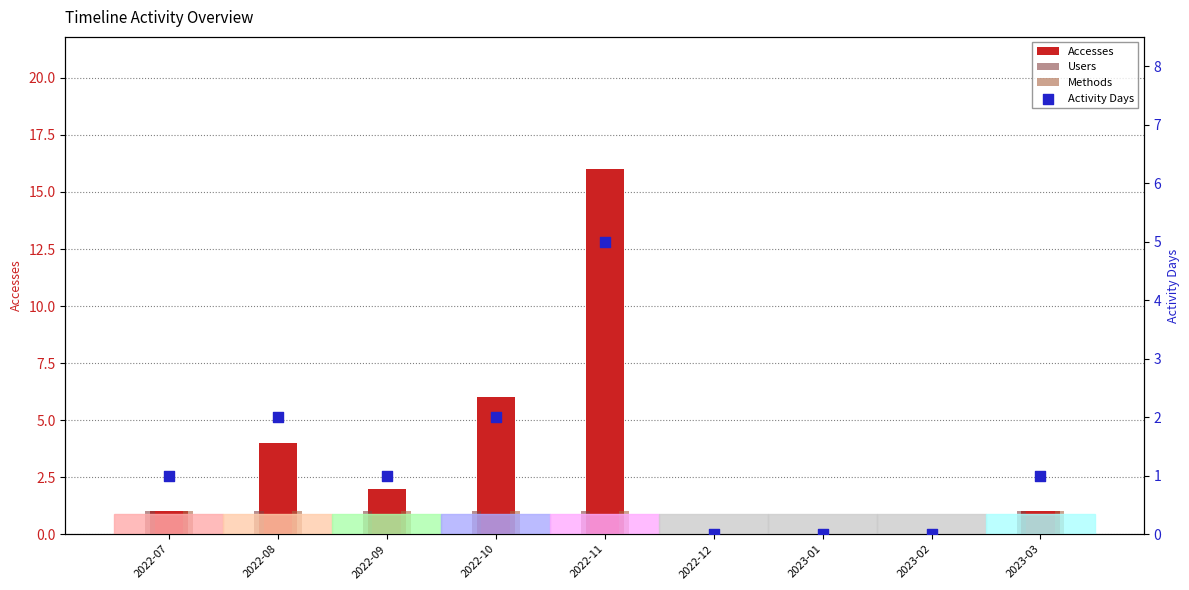

Is the value of Accesses at 2023-03 greater than the value of Methods at 2023-02?

Yes